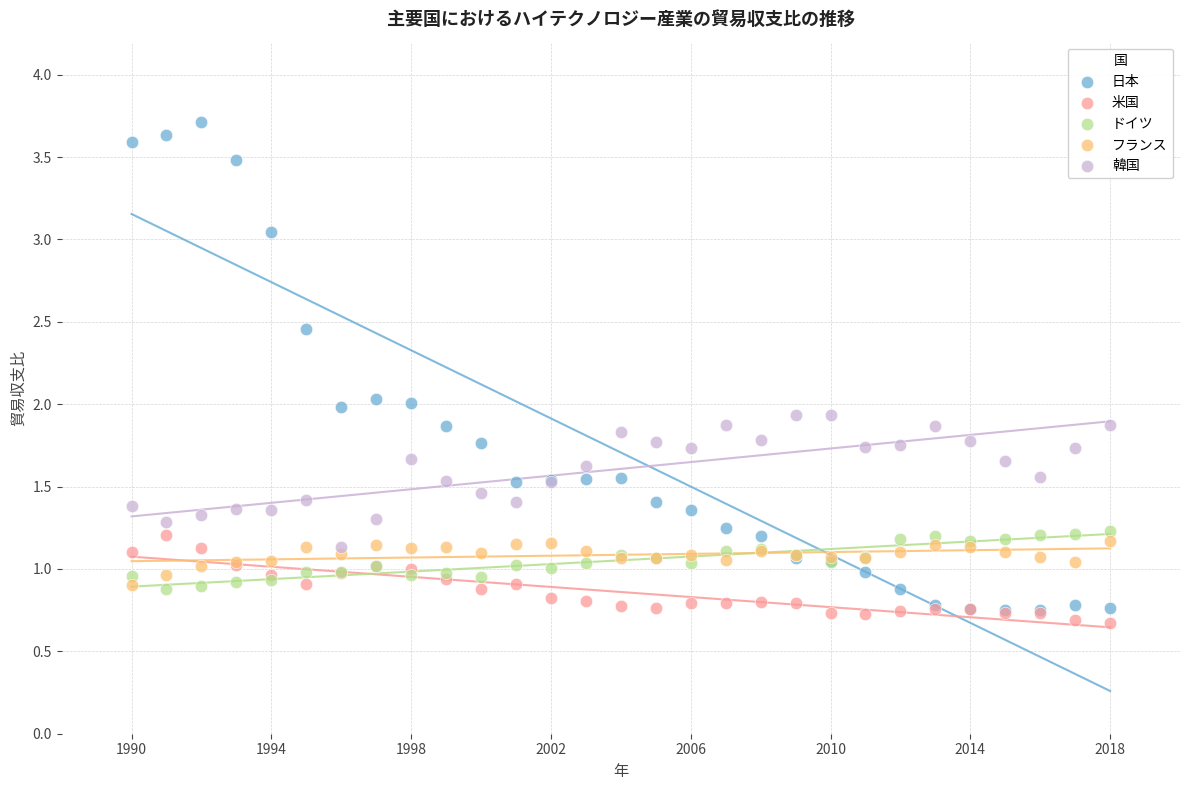

Which series has the widest spread of Y values?

日本